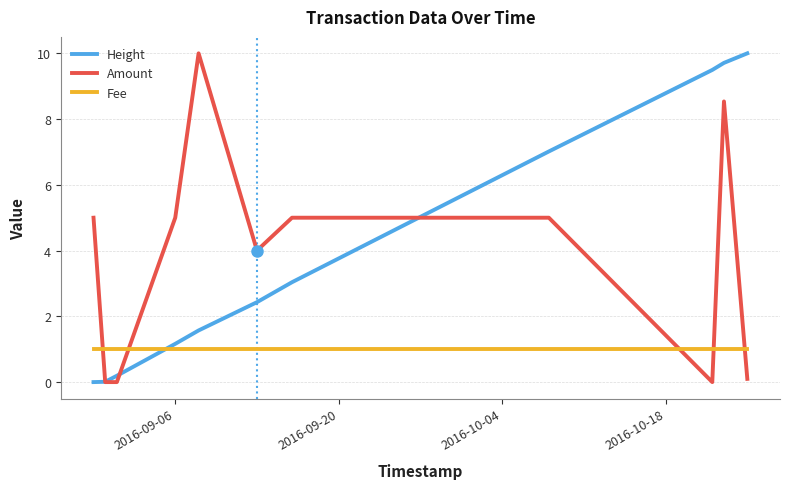

How many times do Amount and Fee cross each other?

5